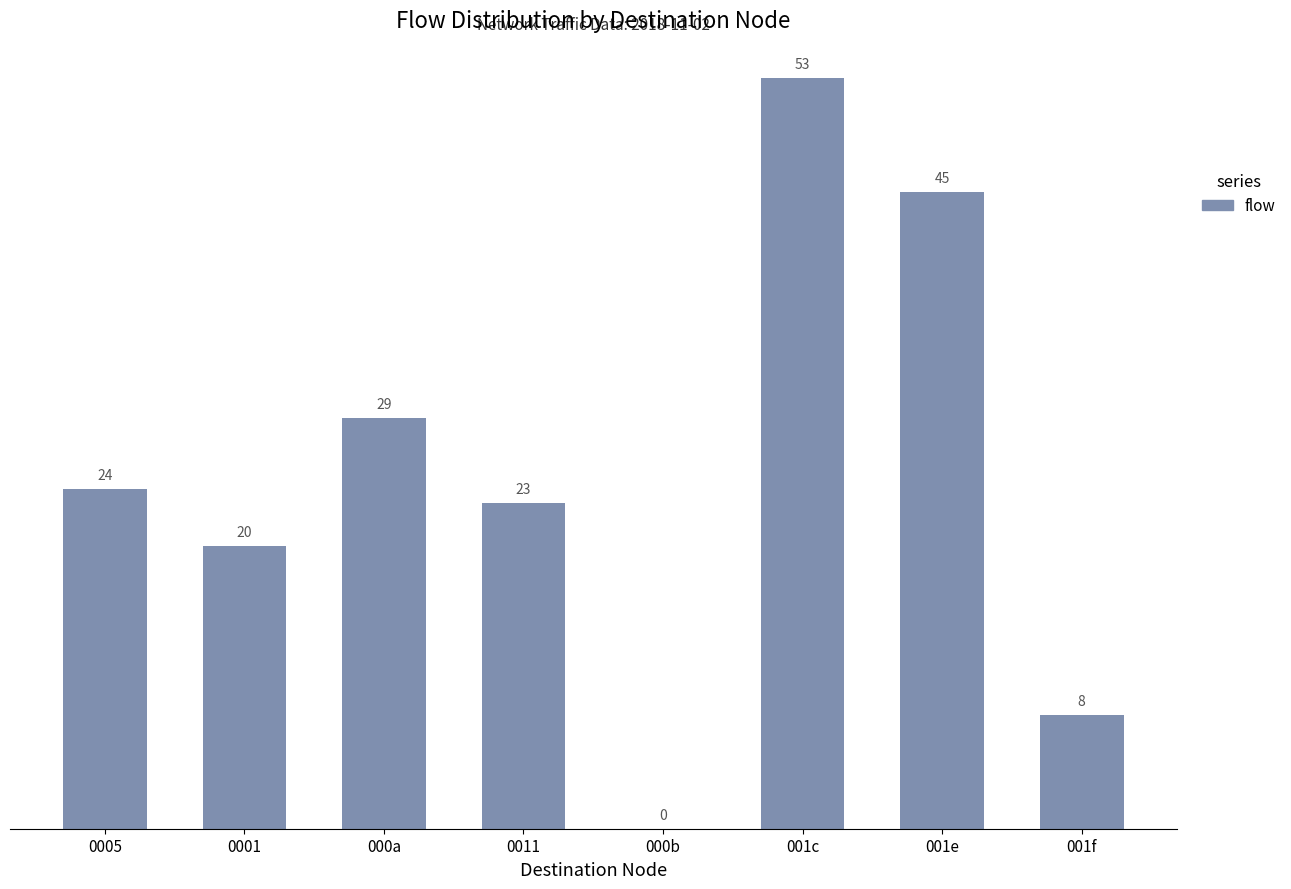

Reading right to left, transcribe all the data shown in this chart.

001f=8	001e=45	001c=53	000b=0	0011=23	000a=29	0001=20	0005=24